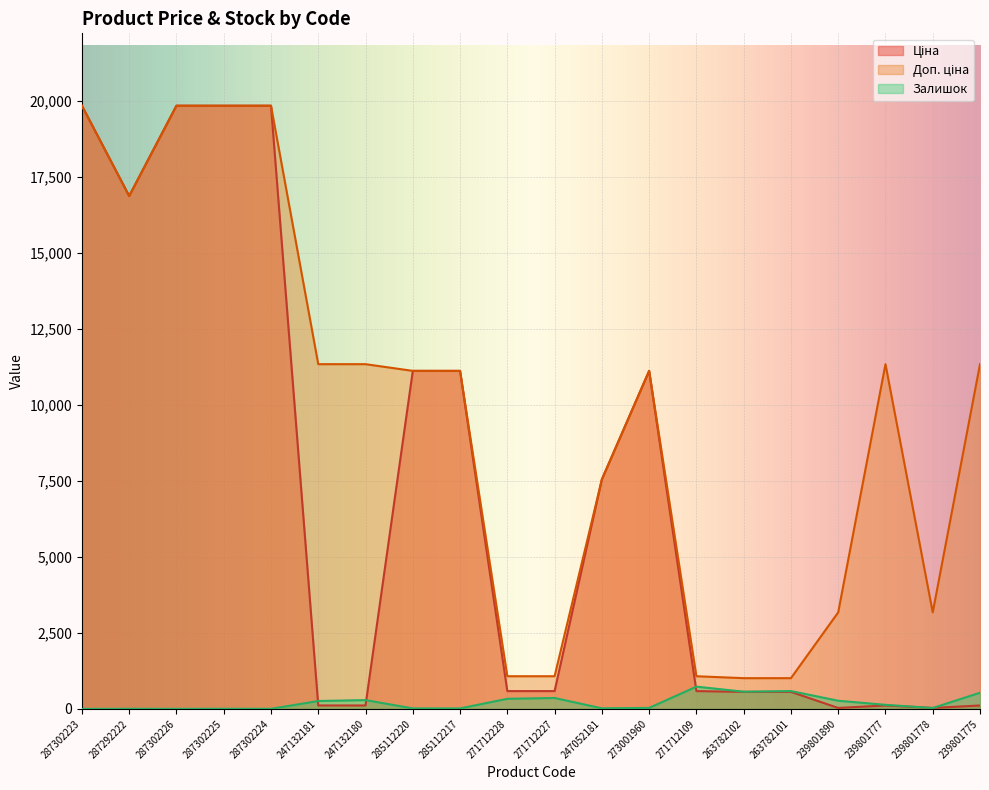

How many interior local peaks does the Доп. ціна series have?

2